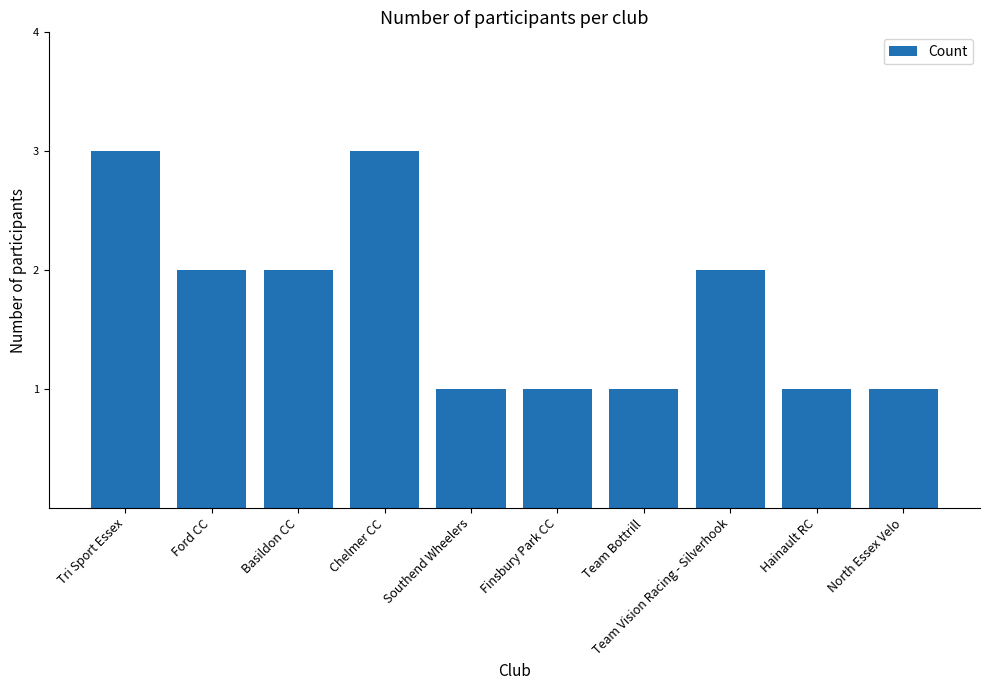

At which label does the data first exceed 2?

Tri Sport Essex